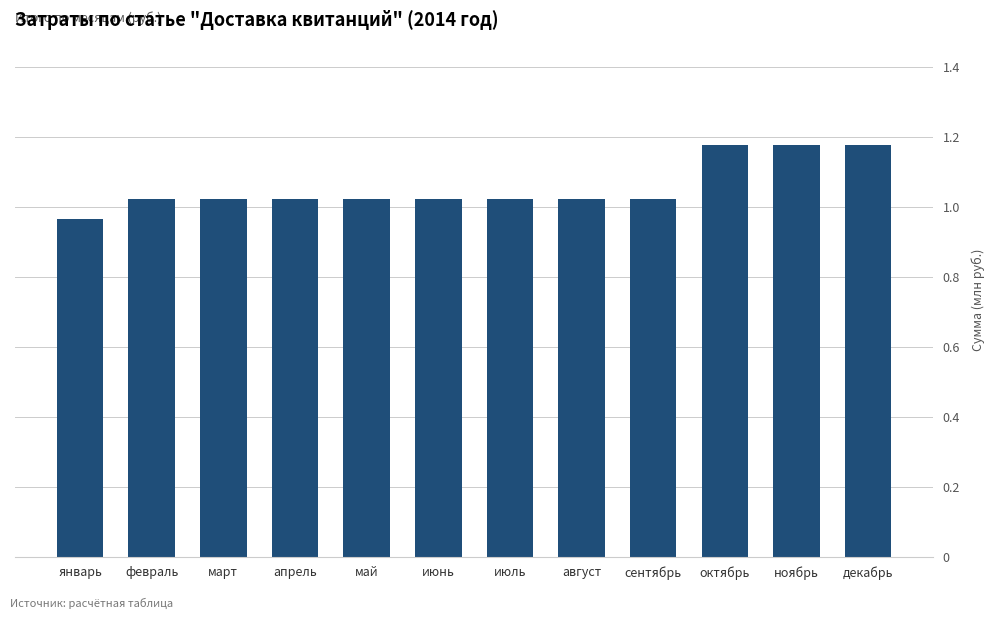

What is the difference between the second highest and second lowest values?

153824.1